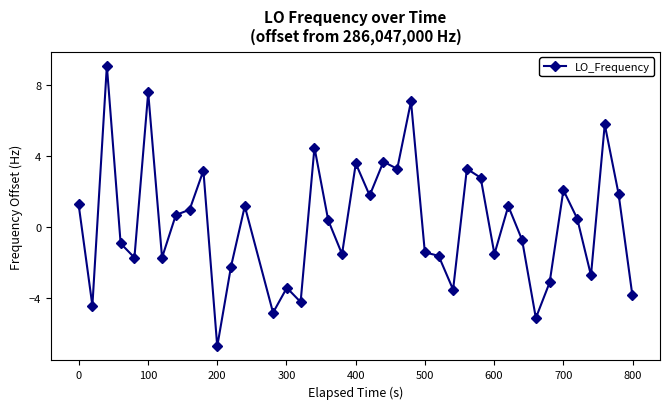

What is the difference between the maximum and second lowest values?

14.2